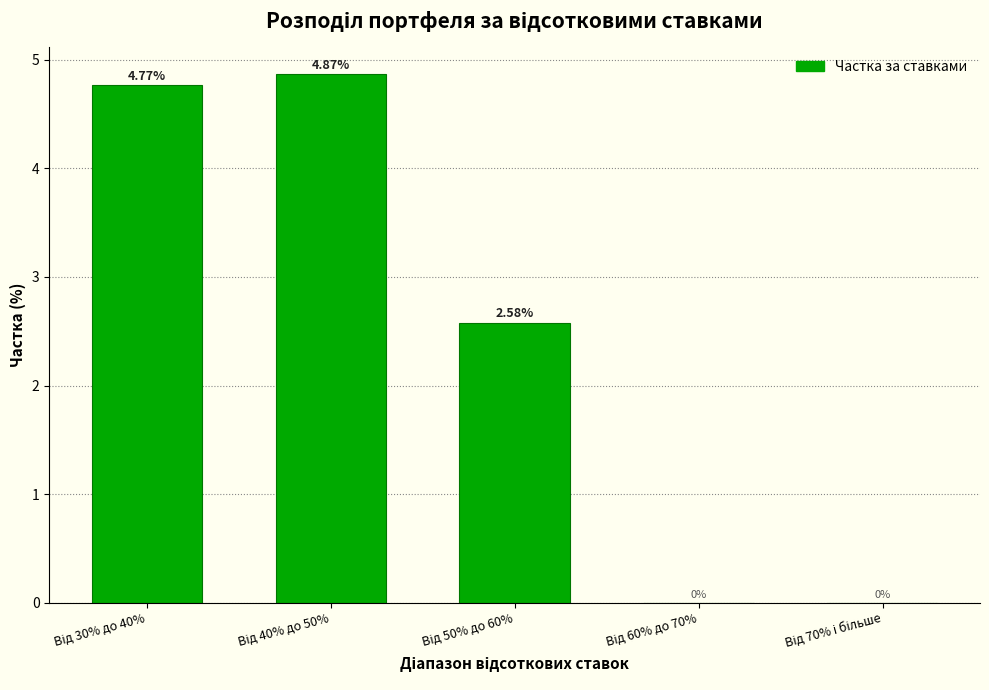

What is the sum of all values?

12.2